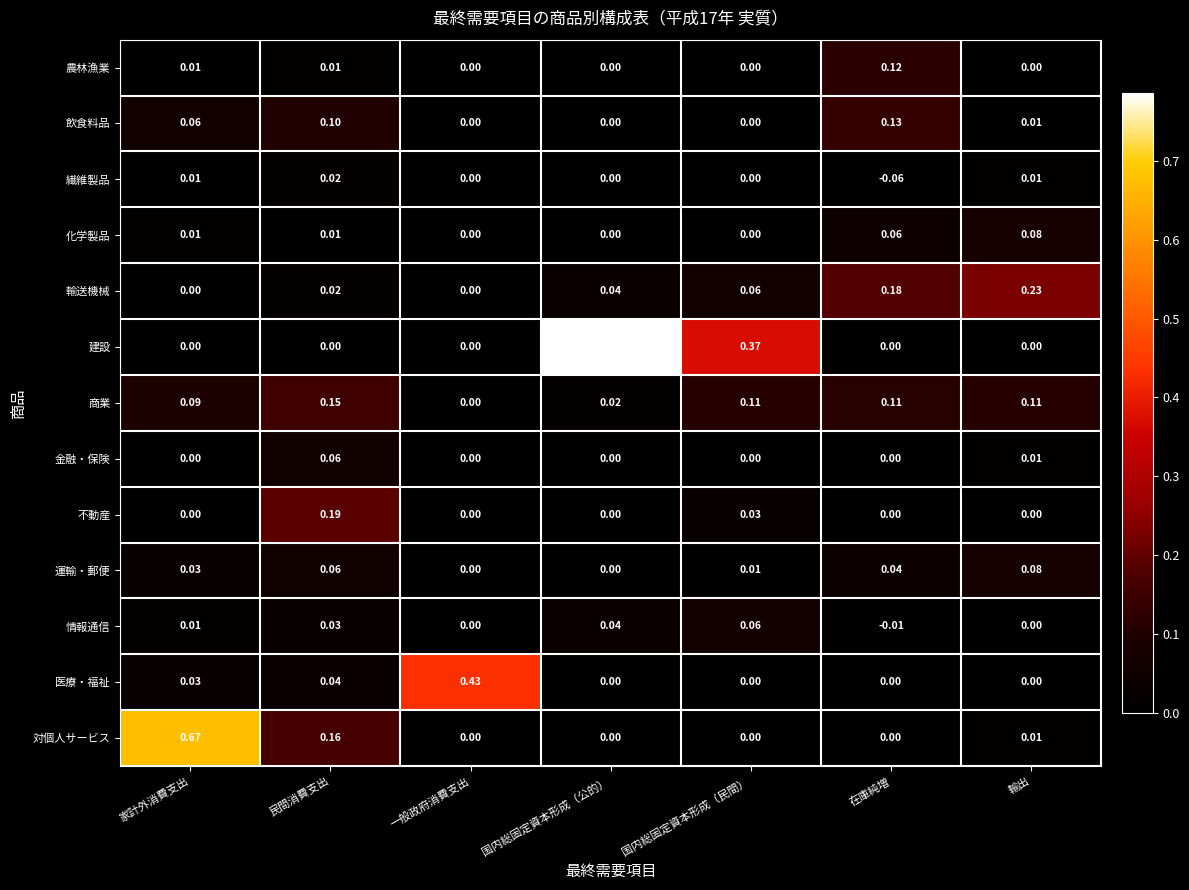

Which category has the highest value in the 飲食料品 series?

在庫純増